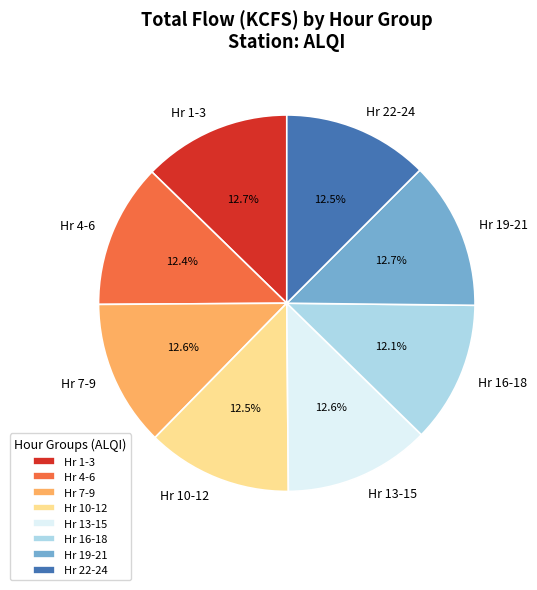

Does Hr 16-18 account for over 50% of the chart?

No